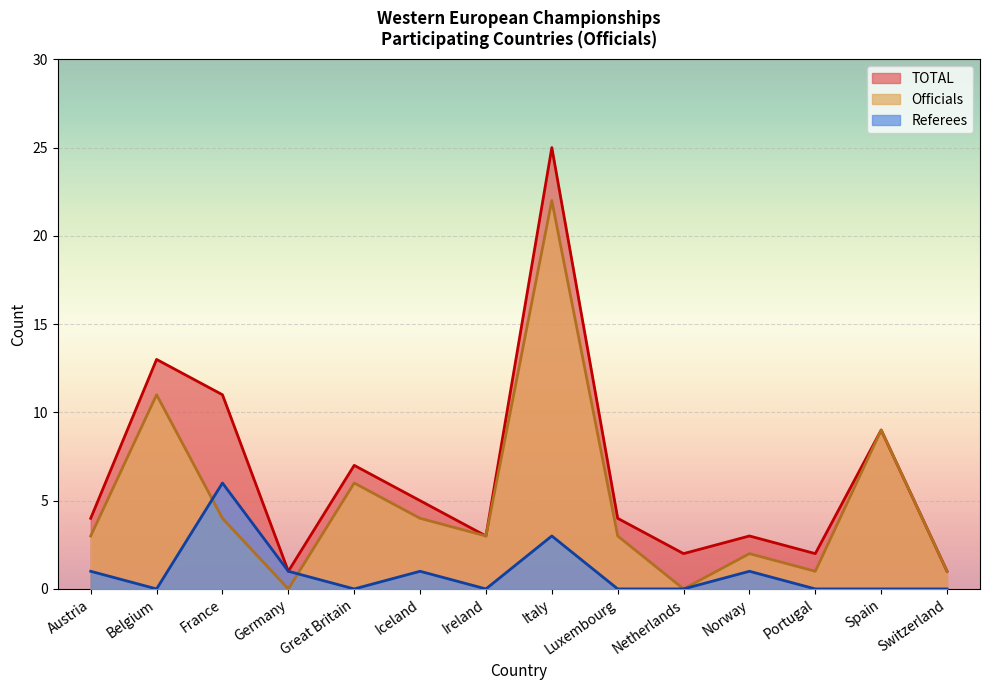

How many values in Officials are above zero?

12